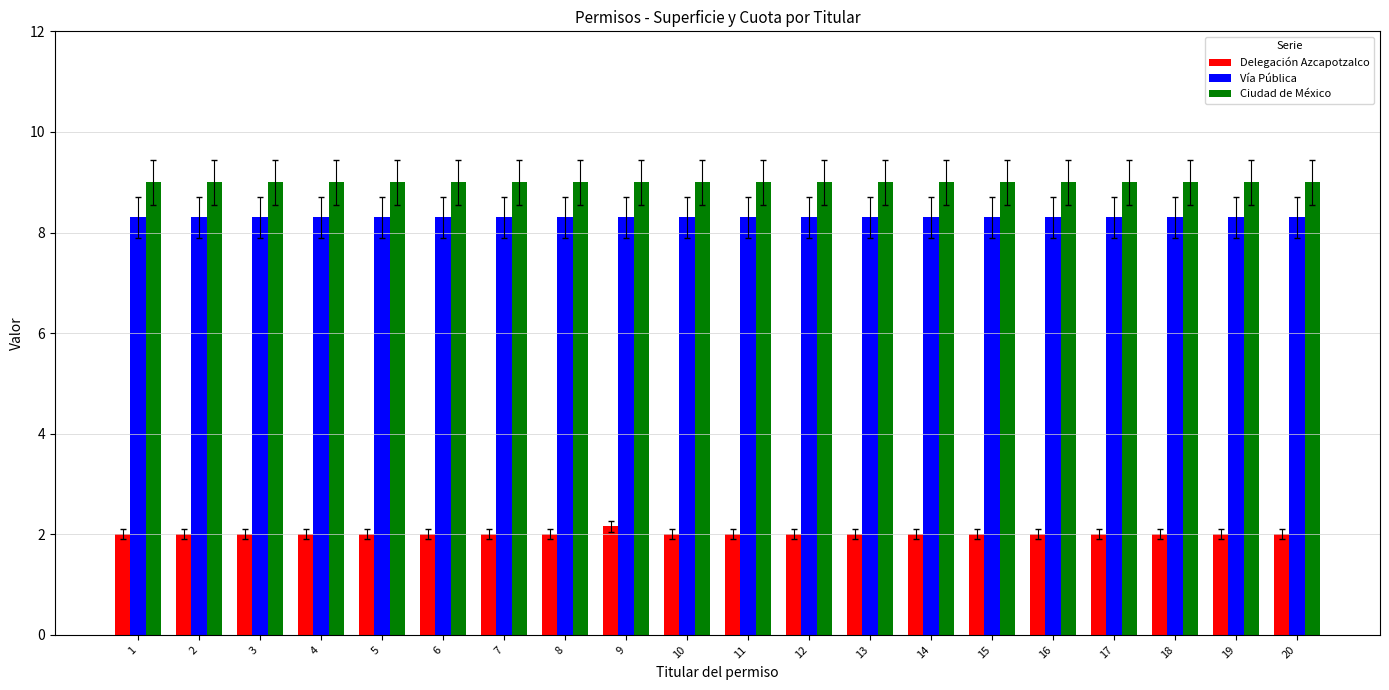

Read the Delegación Azcapotzalco value at 4.

2.0